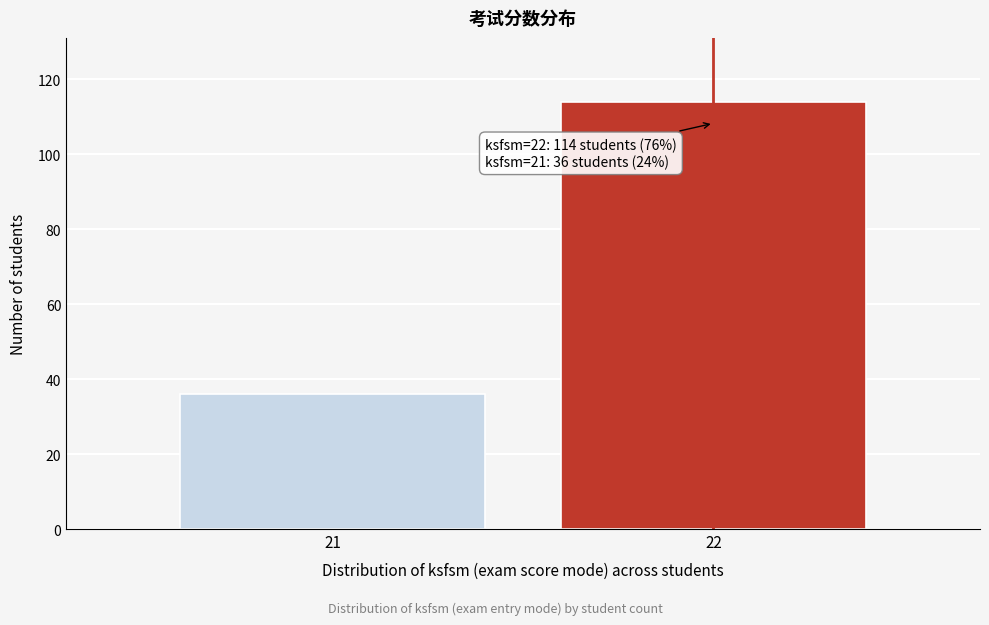

Reading left to right, transcribe all the data shown in this chart.

36	114